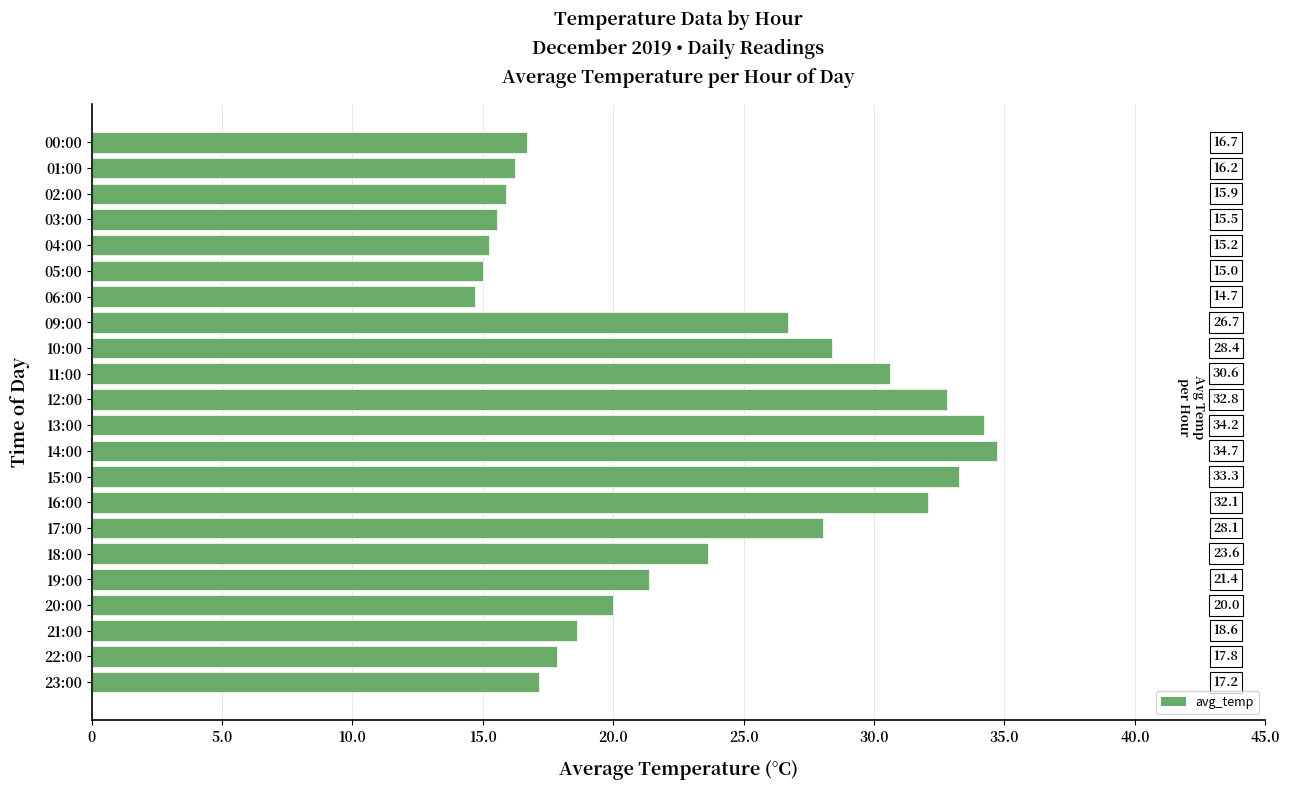

What is the label of the 17th bar from the bottom?

05:00